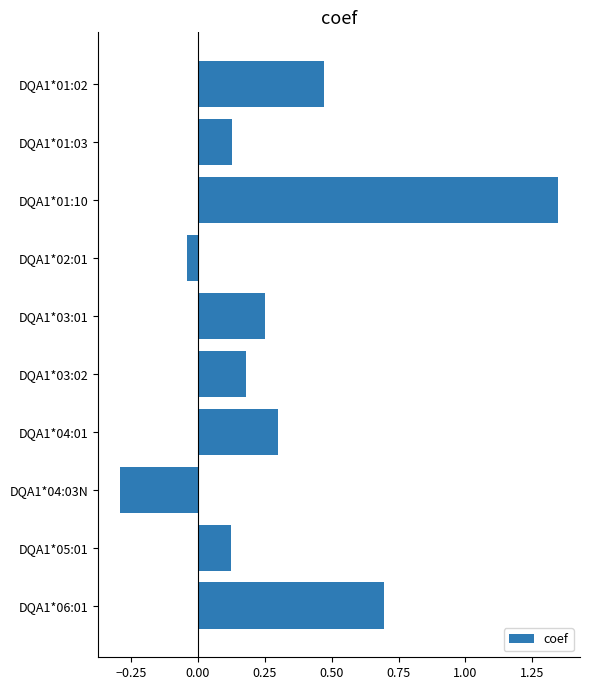

At which category does the chart reach its peak across all series?

DQA1*01:10